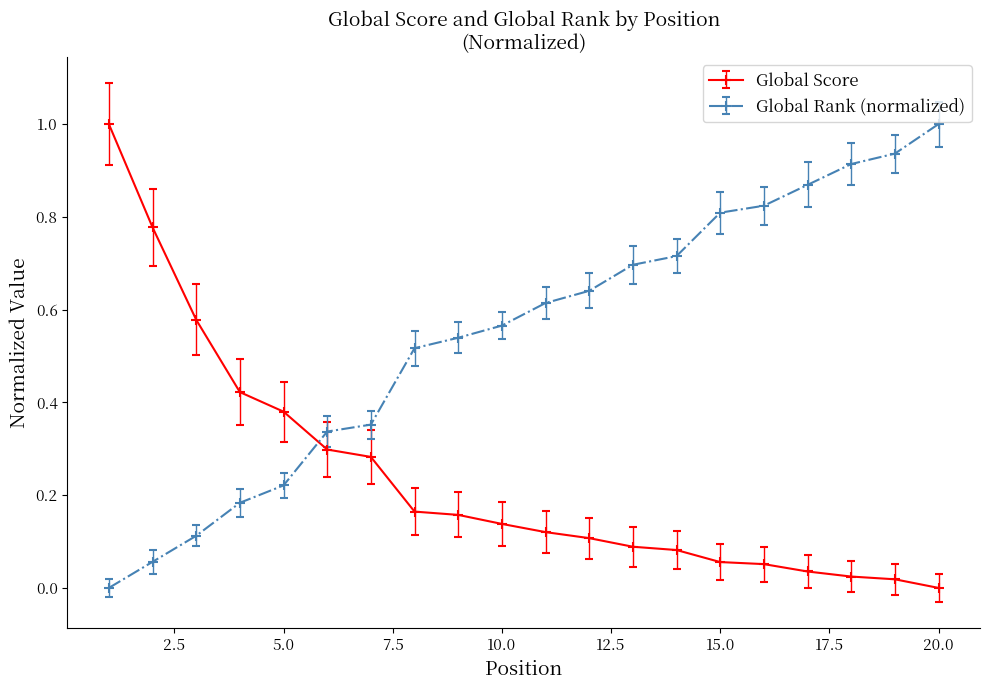

Is this an area chart (filled region under the line)?

No